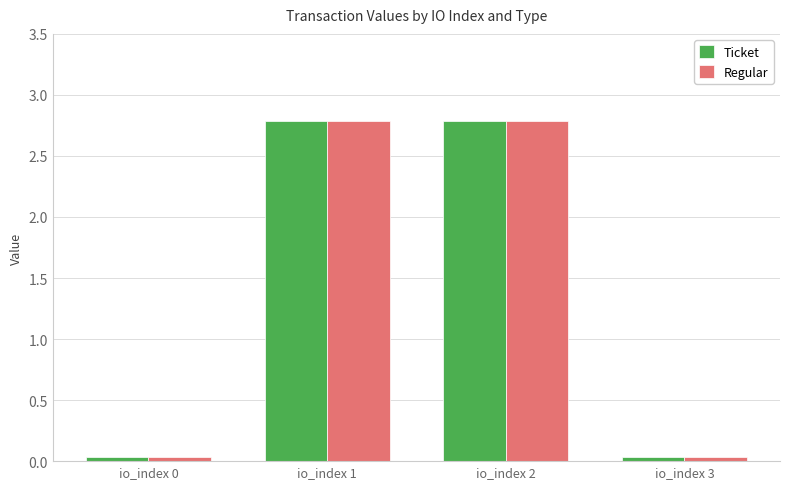

What are all the series names shown in the legend?

Ticket, Regular